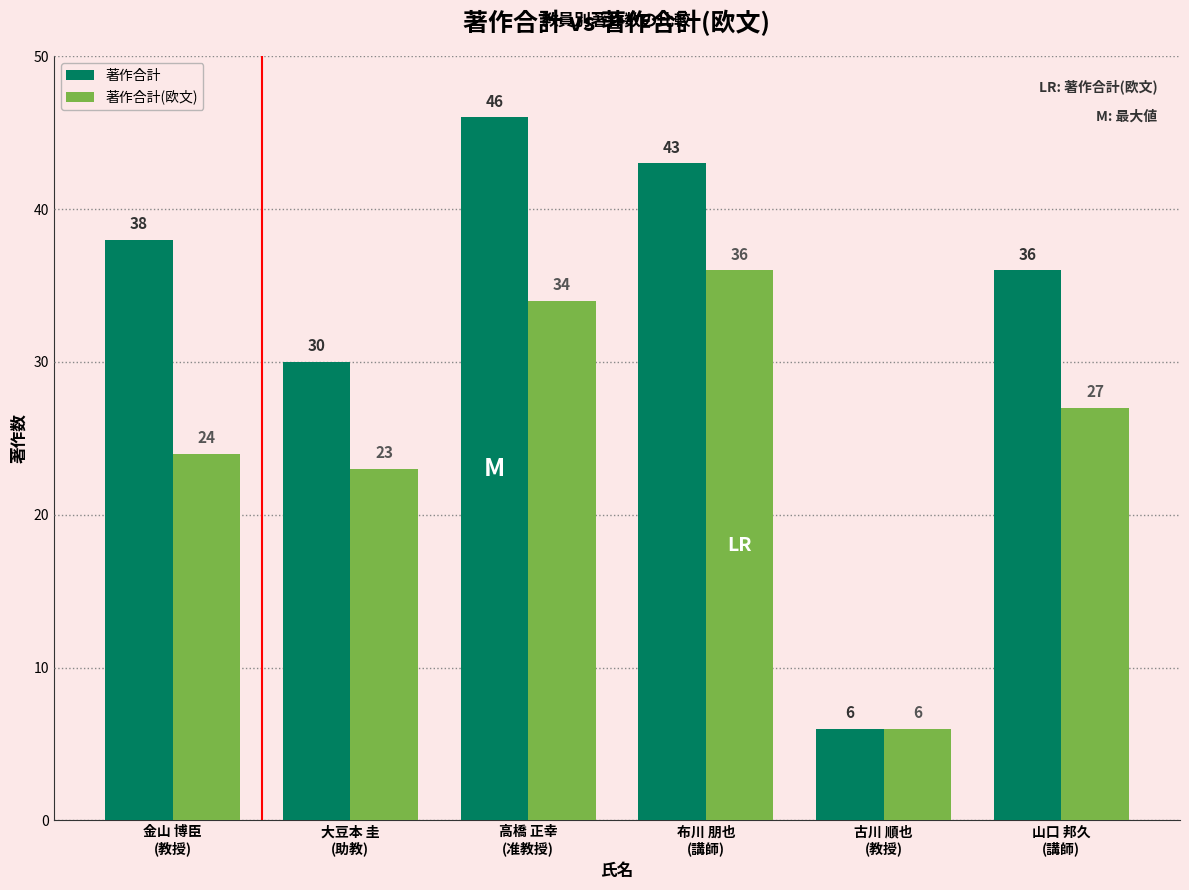

At which label does 著作合計 reach its minimum?

古川 順也
(教授)